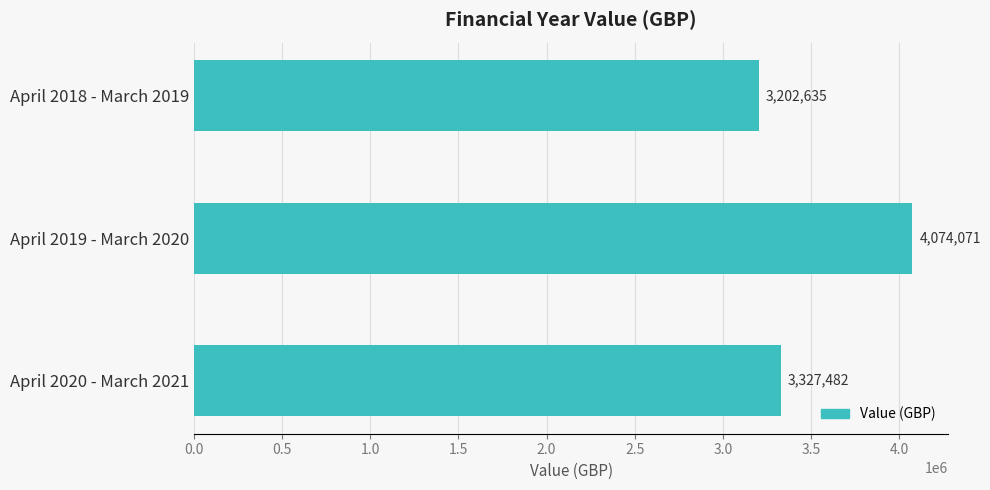

Rank the categories by value from highest to lowest.

April 2019 - March 2020, April 2020 - March 2021, April 2018 - March 2019